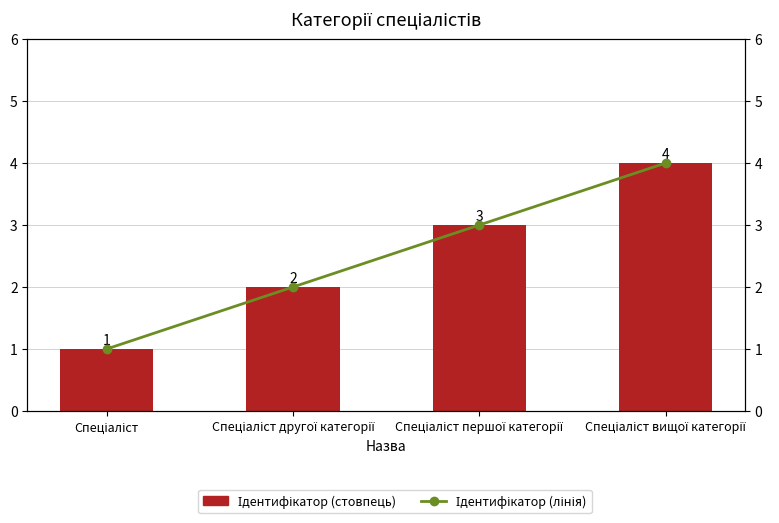

What is the total value across all series at Спеціаліст першої категорії?

6